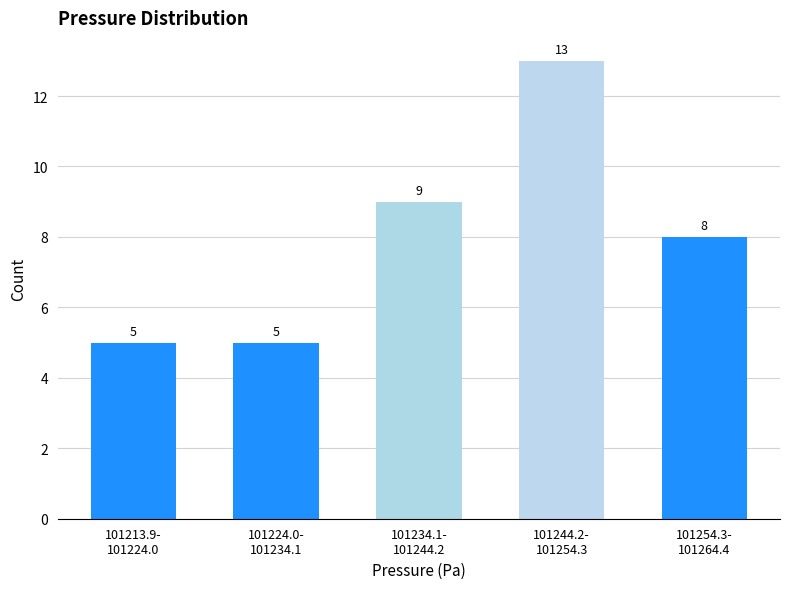

Reading right to left, list all the values displayed in this chart.

8	13	9	5	5